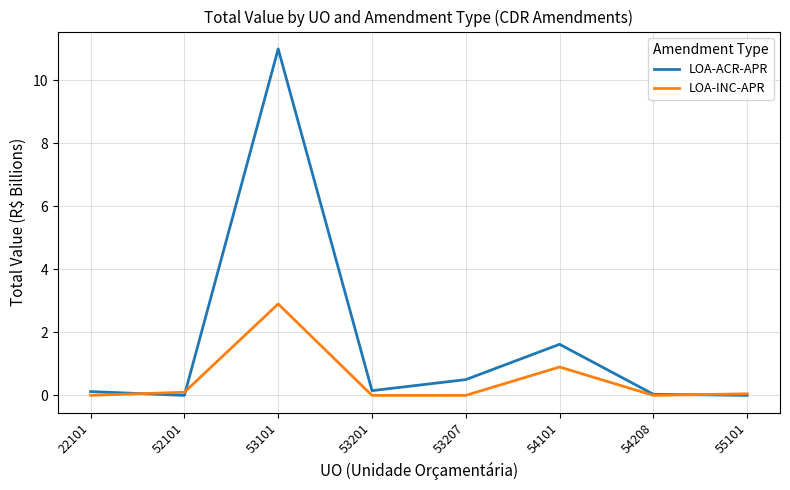

What is the maximum value shown in the chart?

11.0